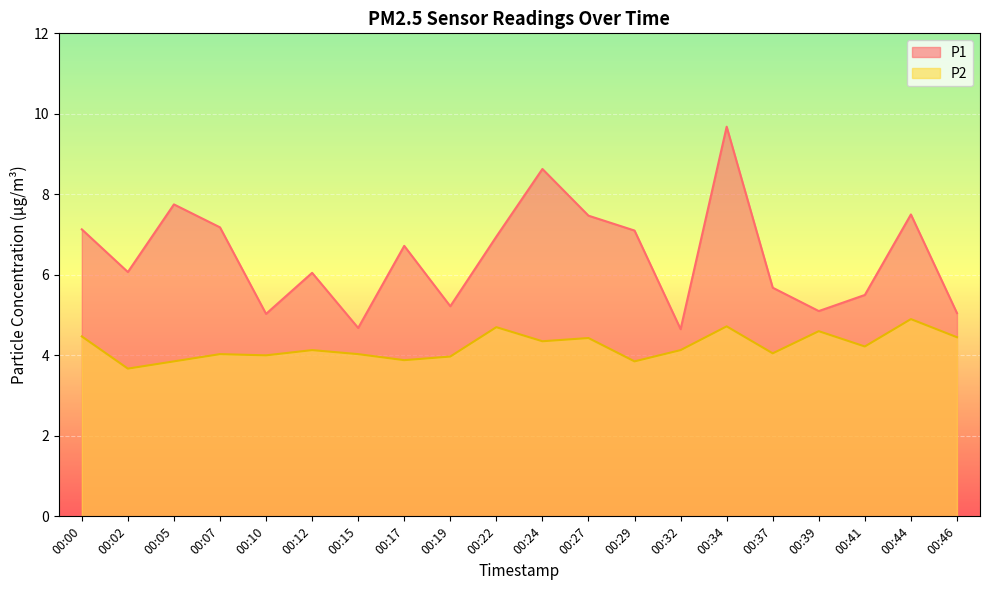

At which label is P2 closest to 4?

00:10